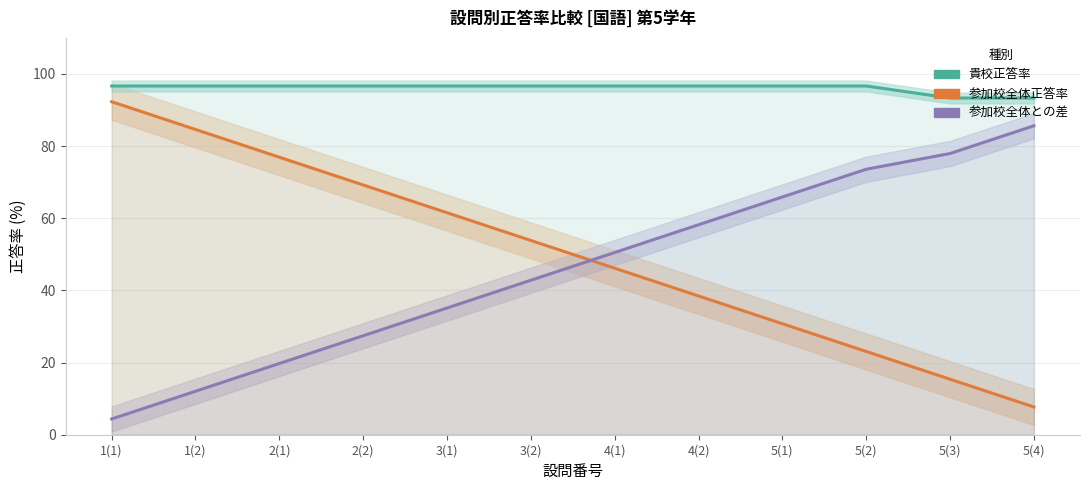

Reading left to right, extract all data points from this chart.

貴校正答率: 96.7	96.7	96.7	96.7	96.7	96.7	96.7	96.7	96.7	96.7	93.3	93.3
参加校全体正答率: 92.3	84.6	76.9	69.2	61.5	53.8	46.2	38.5	30.8	23.1	15.4	7.7
参加校全体との差: 4.4	12.1	19.7	27.4	35.1	42.8	50.5	58.2	65.9	73.6	77.9	85.6